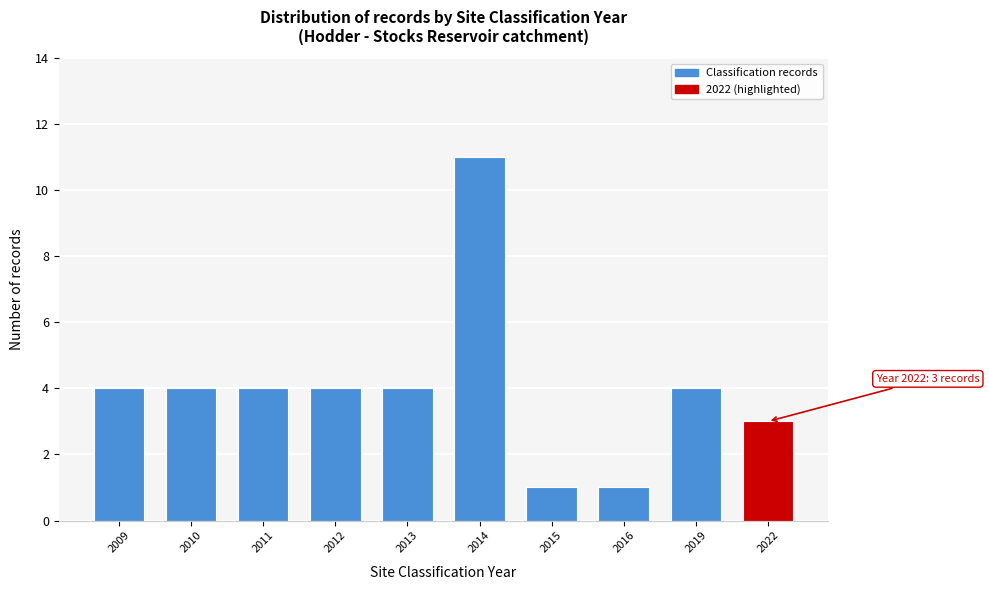

Reading right to left, what are all the values shown in this chart?

2022=3	2019=4	2016=1	2015=1	2014=11	2013=4	2012=4	2011=4	2010=4	2009=4